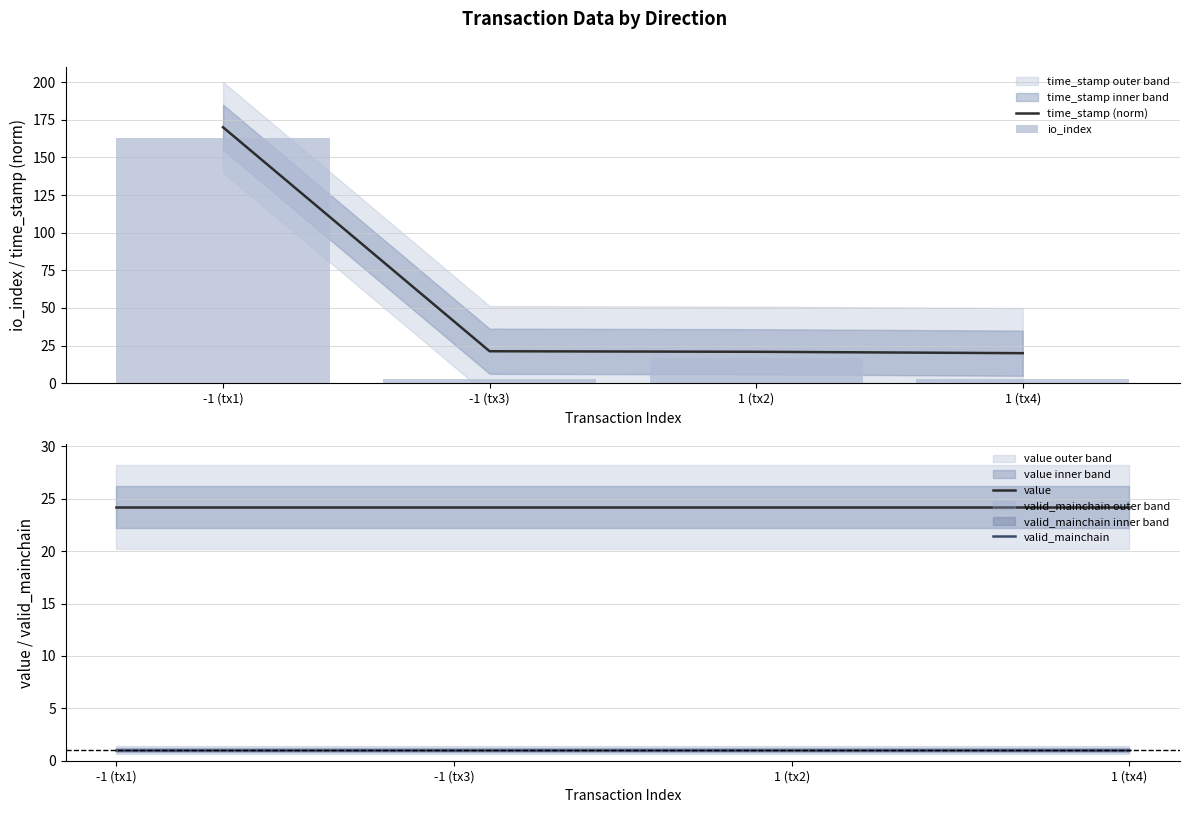

How many data points in time_stamp (norm) are less than 21?

2